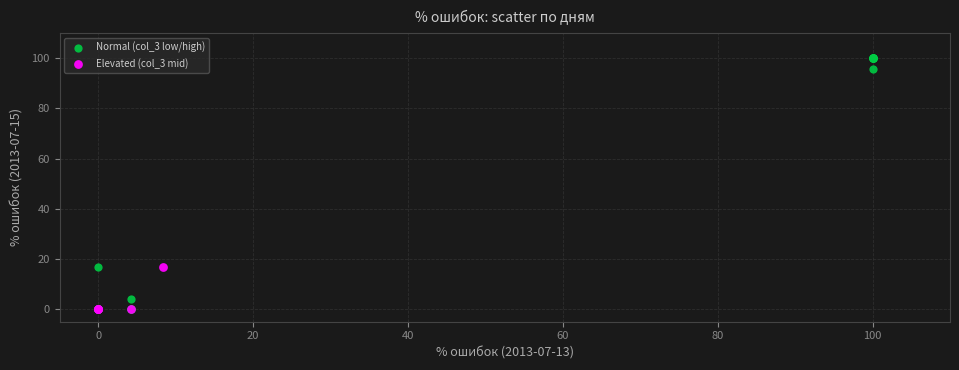

Which series has the widest spread of Y values?

Normal (col_3 low/high)